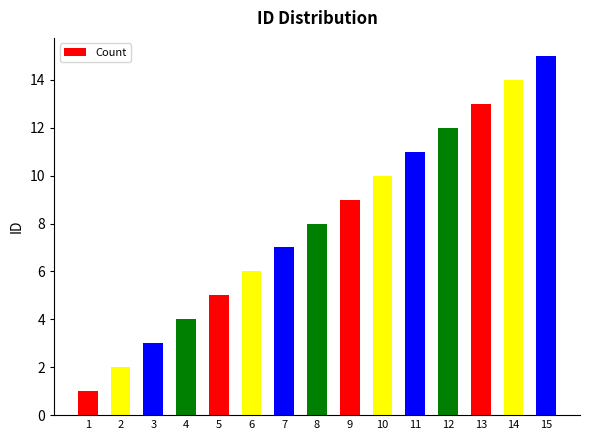

What is the difference between the second highest and second lowest values?

12